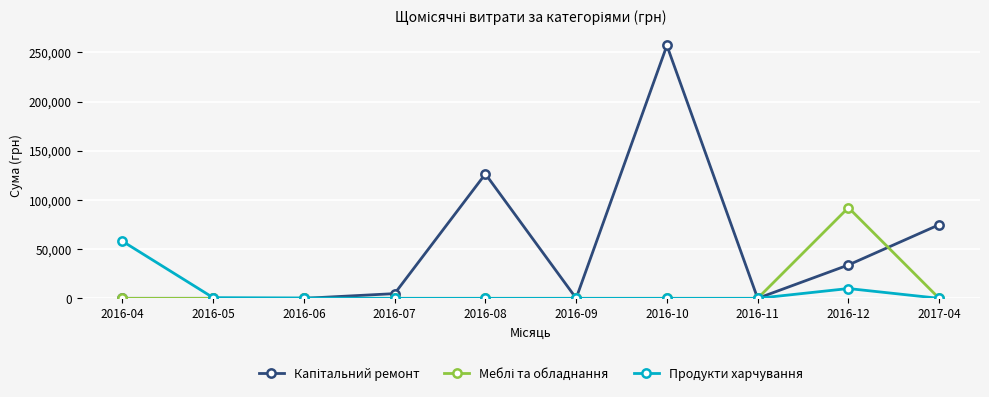

What is the spread (max minus min) of values at 2016-10?

257087.8